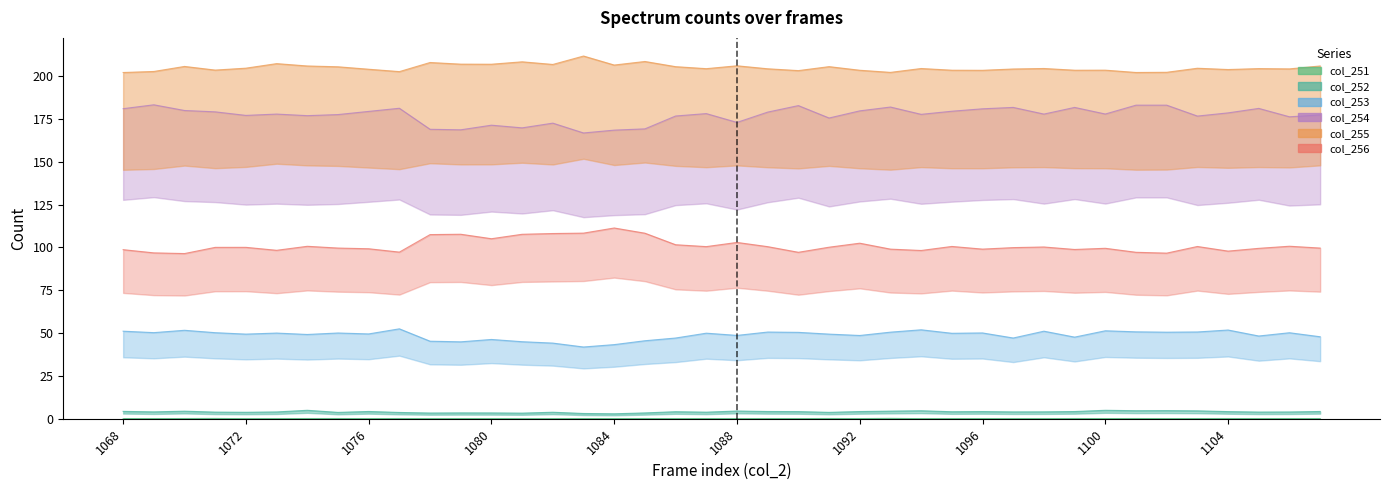

How many categories are shown in the chart?

40